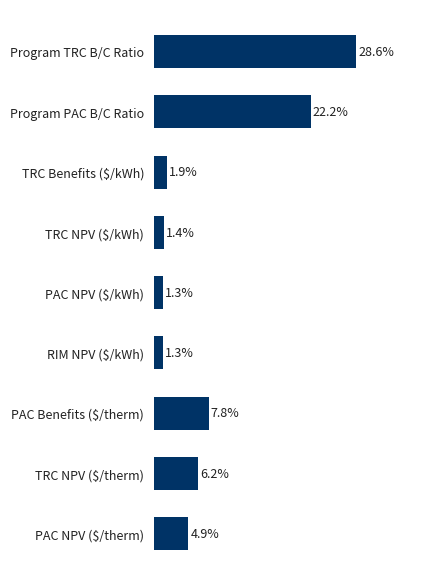

What is the label of the 1st bar from the top?

Program TRC B/C Ratio